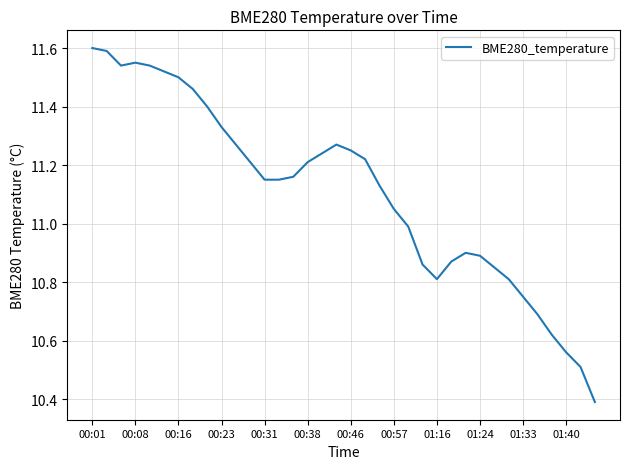

What is the difference between the maximum and minimum values?

1.2